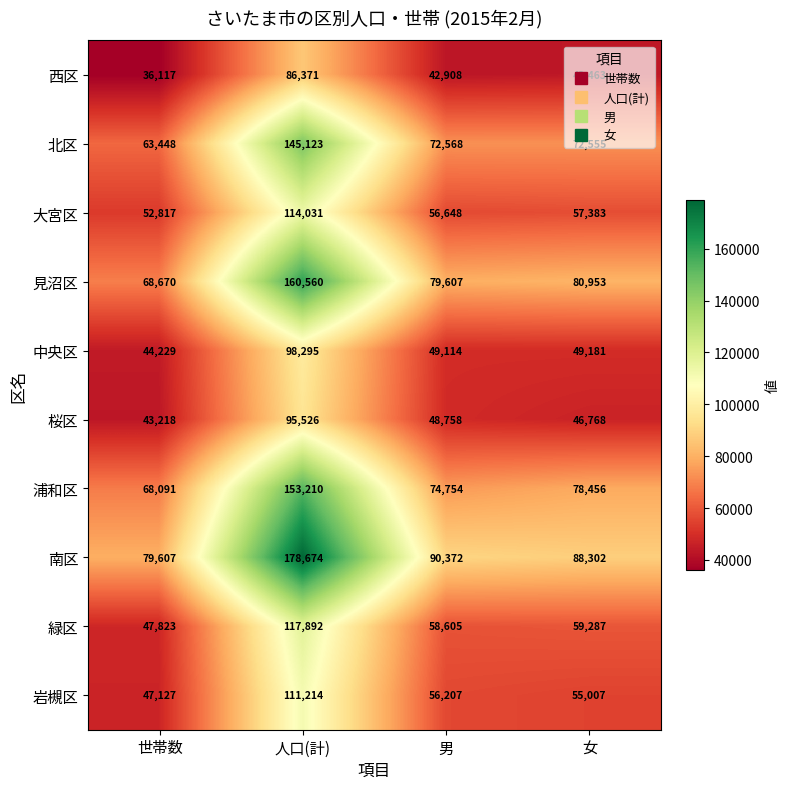

Rank the series by their maximum value, from lowest to highest.

西区, 桜区, 中央区, 岩槻区, 大宮区, 緑区, 北区, 浦和区, 見沼区, 南区